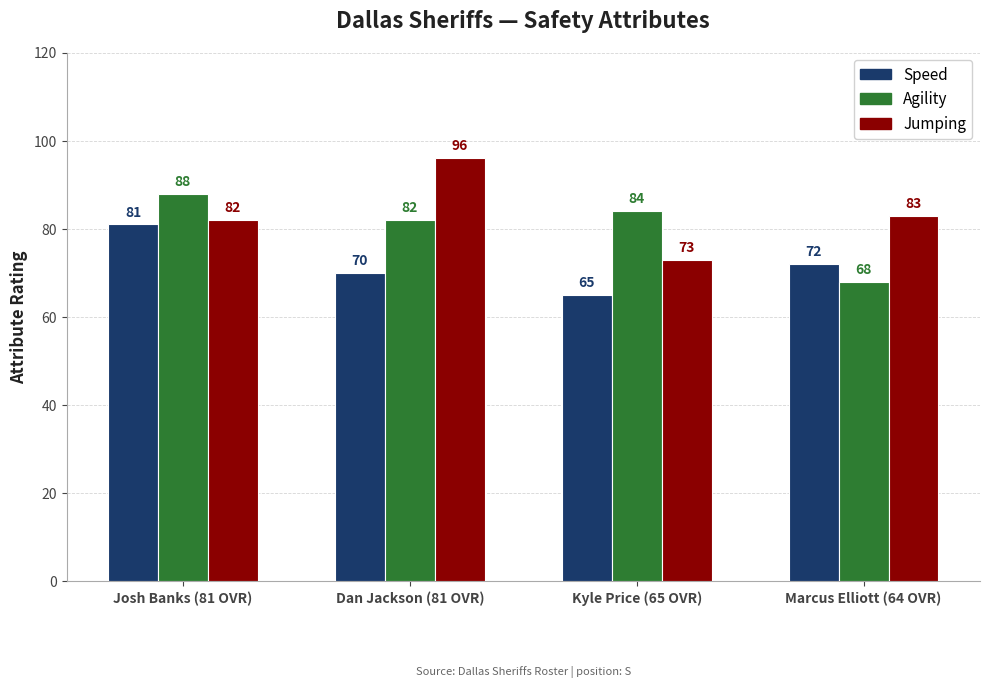

Which series has the largest total across all categories?

Jumping